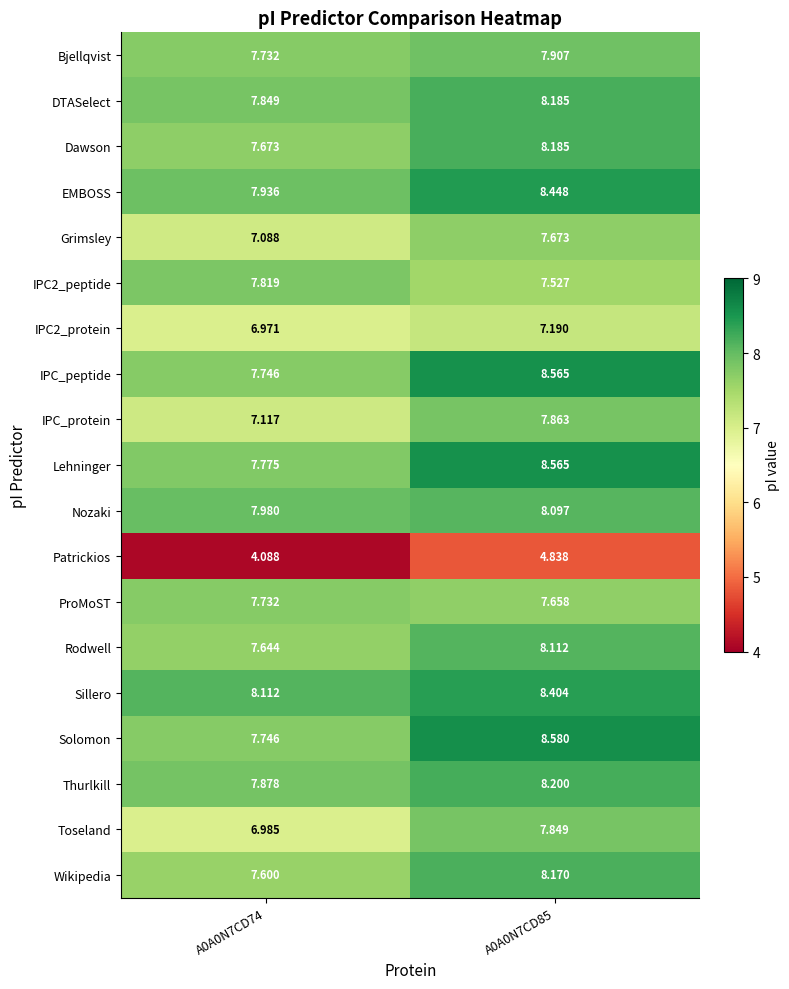

What is the total value across all series at A0A0N7CD85?

150.0